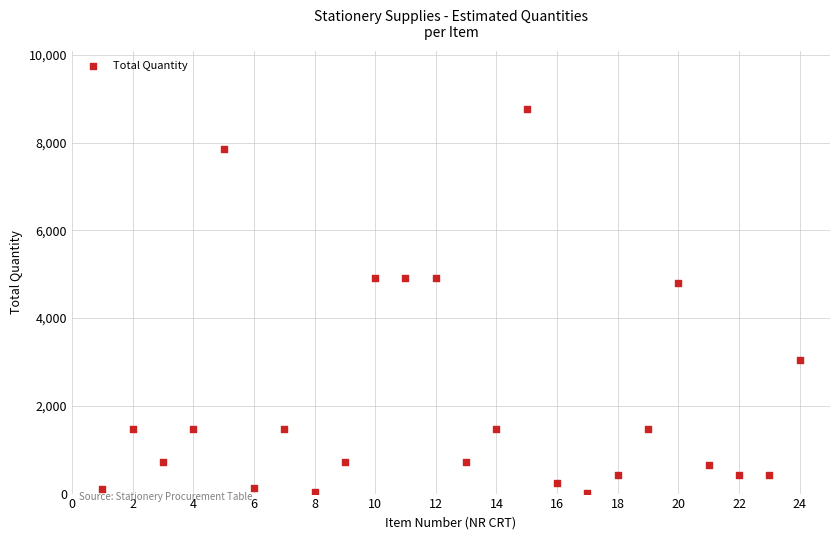

What Y value in the scatter plot is closest to 4388?

4790